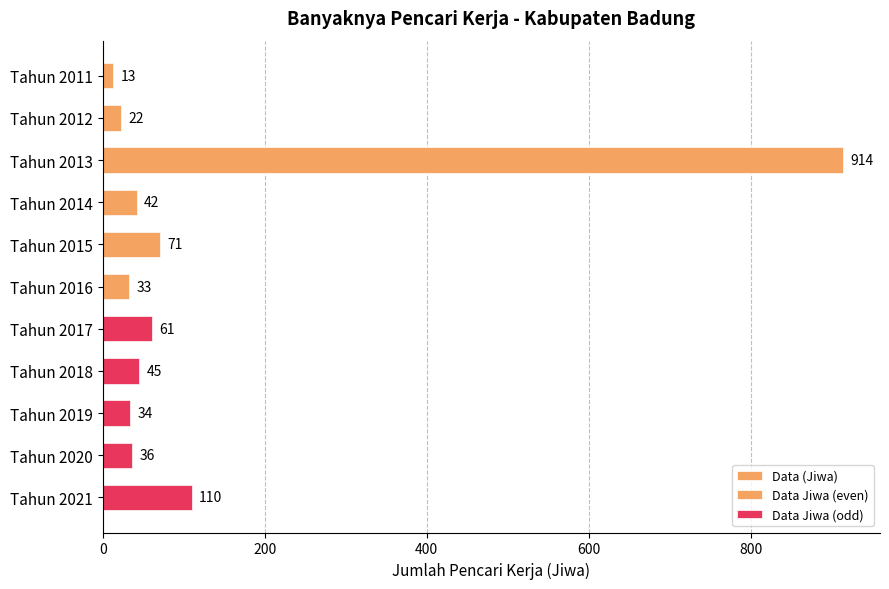

Are the bars grouped side by side (vs. stacked)?

No